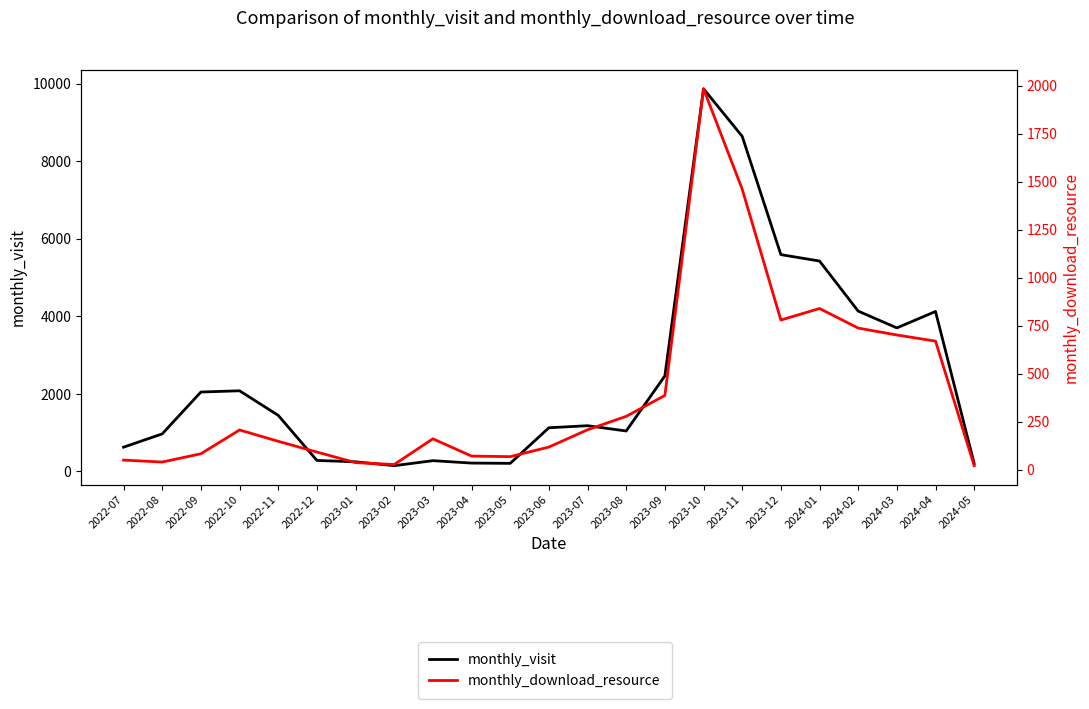

What is the difference between the maximum and second lowest values in the monthly_visit series?

9671